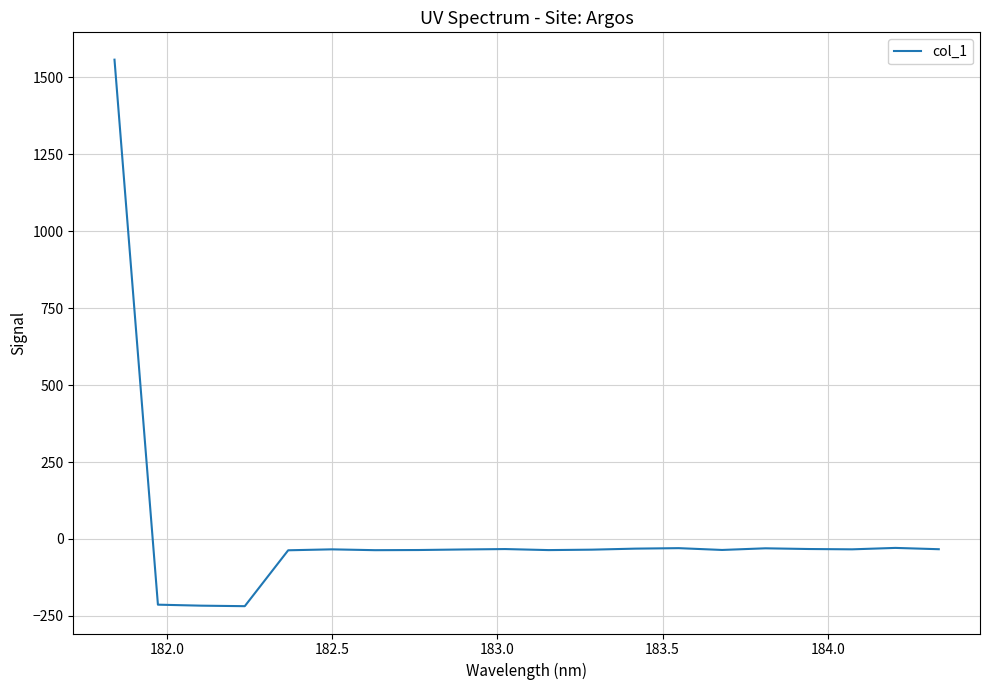

How many positive values are there?

1